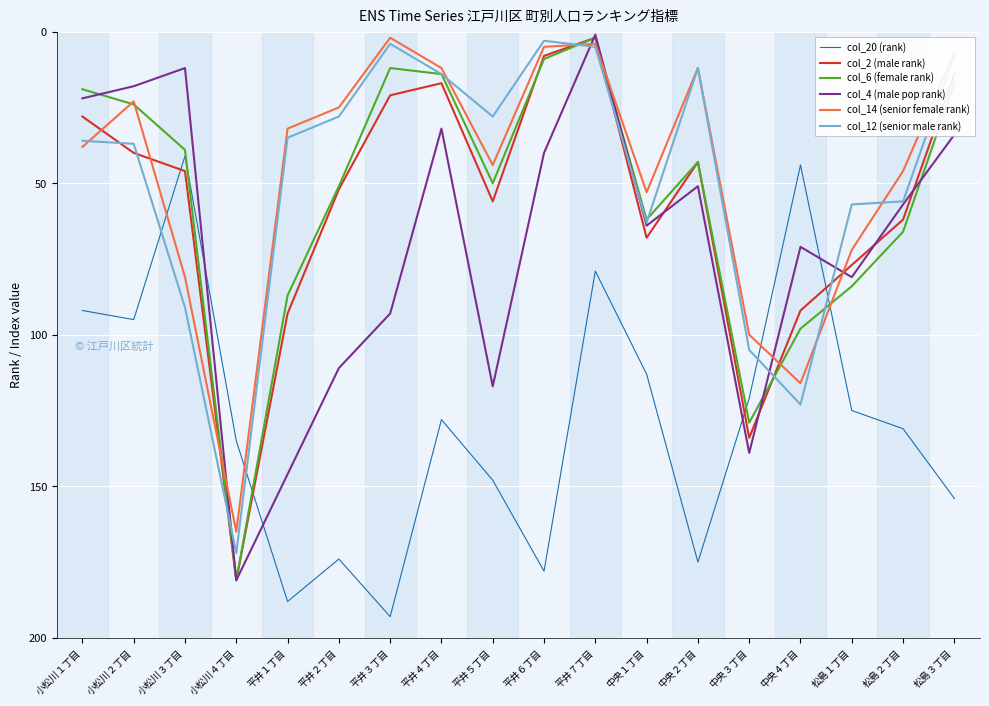

Which series has the largest total across all categories?

col_20 (rank)